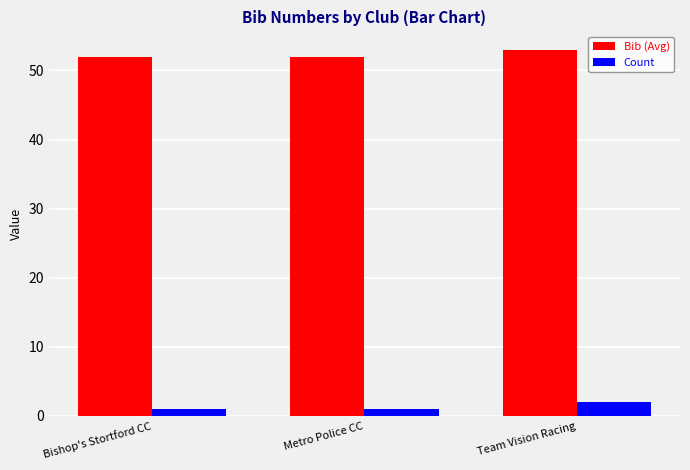

How many groups of bars are there?

3